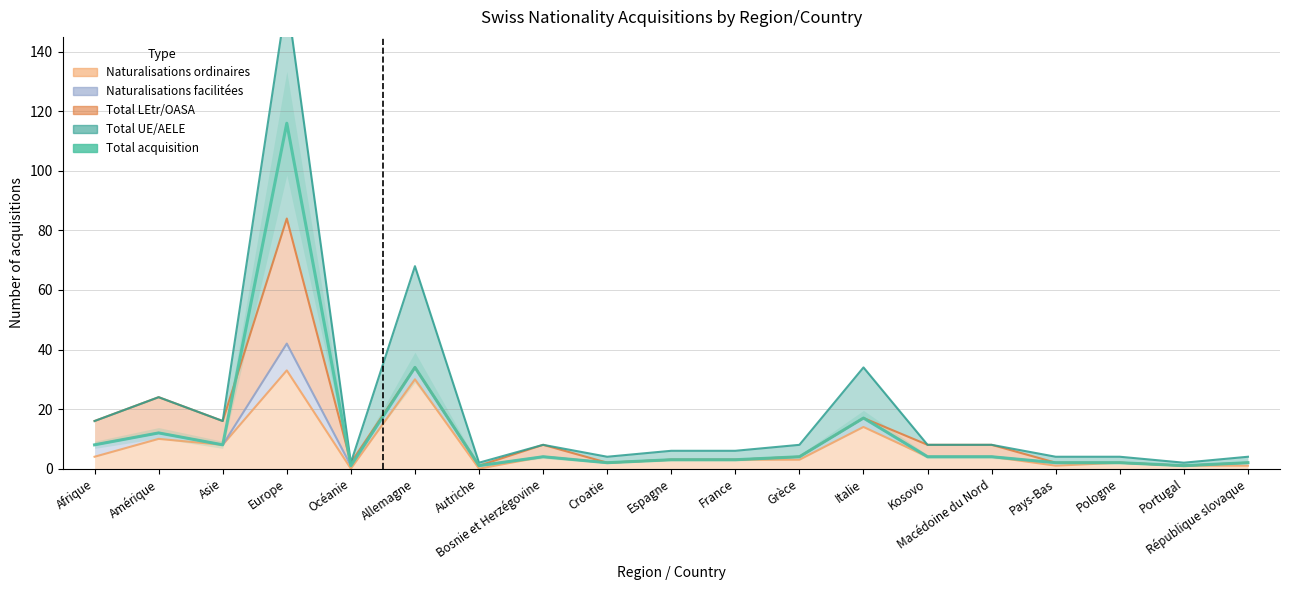

What is the label of the 18th point from the right?

Amérique